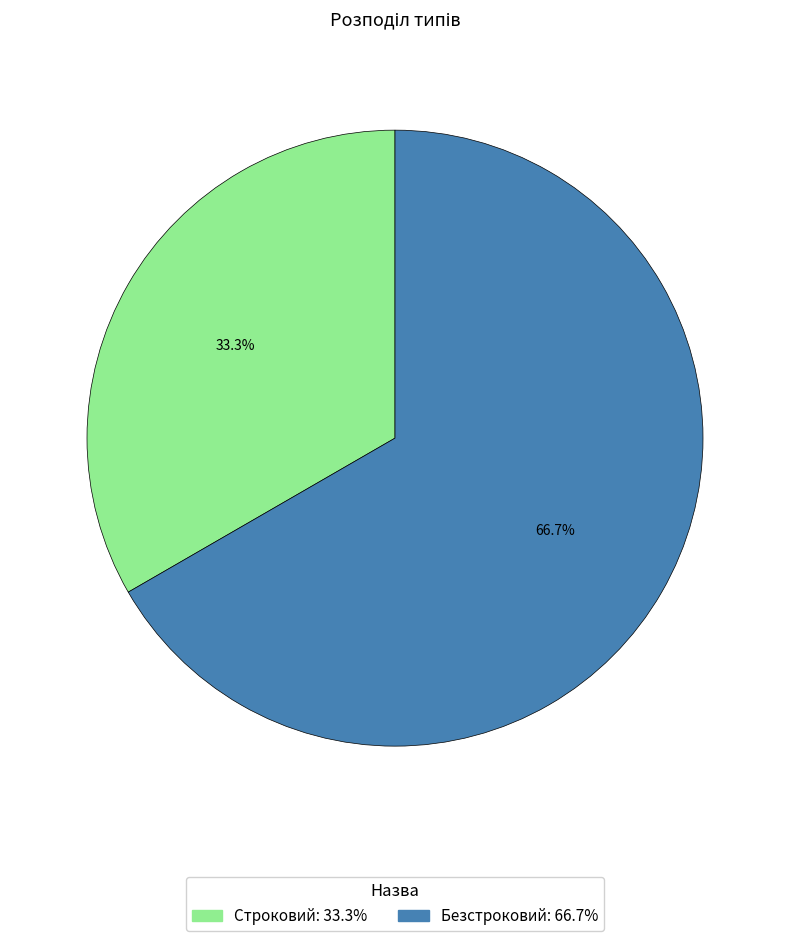

Approximately how many times larger is the value at Строковий compared to Безстроковий?

0.5